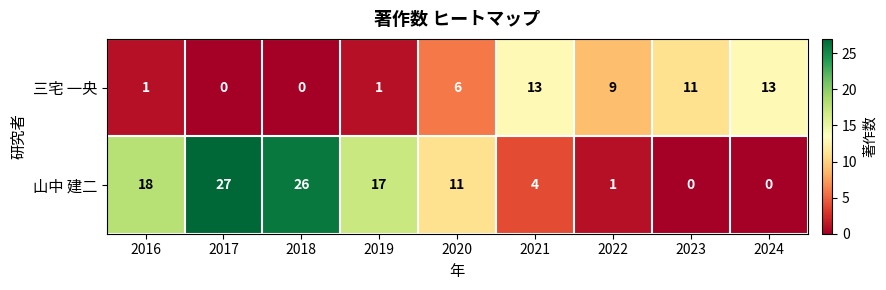

Which series has the largest total across all categories?

山中 建二